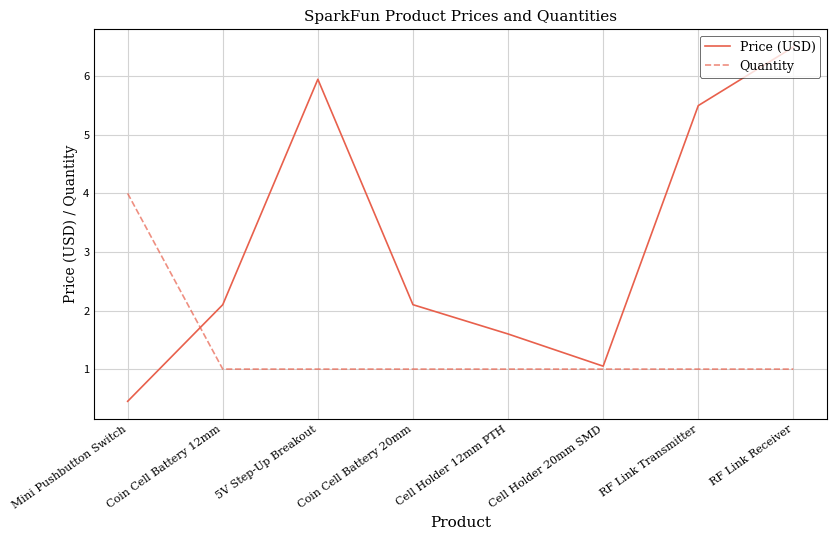

Reading right to left, transcribe all the data shown in this chart.

Price (USD): 6.5	5.5	1.1	1.6	2.1	6.0	2.1	0.5
Quantity: 1.0	1.0	1.0	1.0	1.0	1.0	1.0	4.0